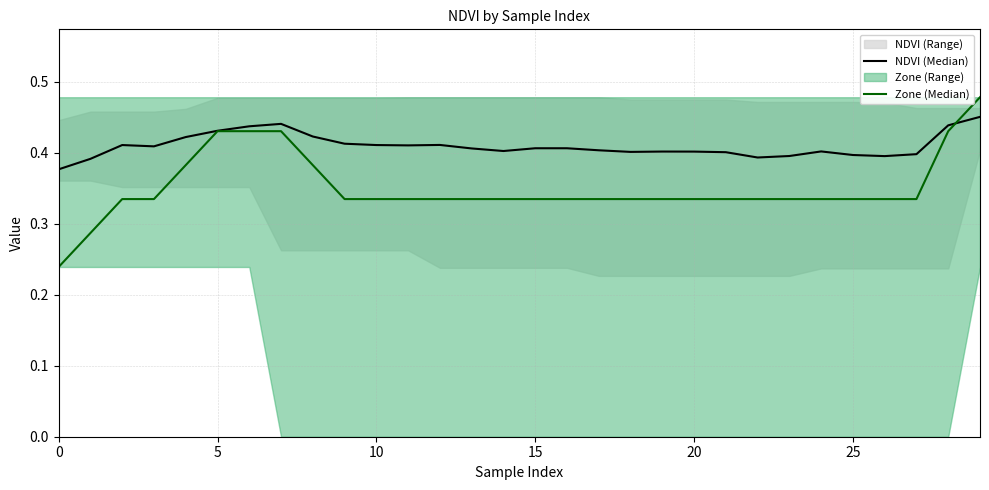

Is the value of NDVI (Median) at 20 greater than the value of Zone (Median) at 5?

No